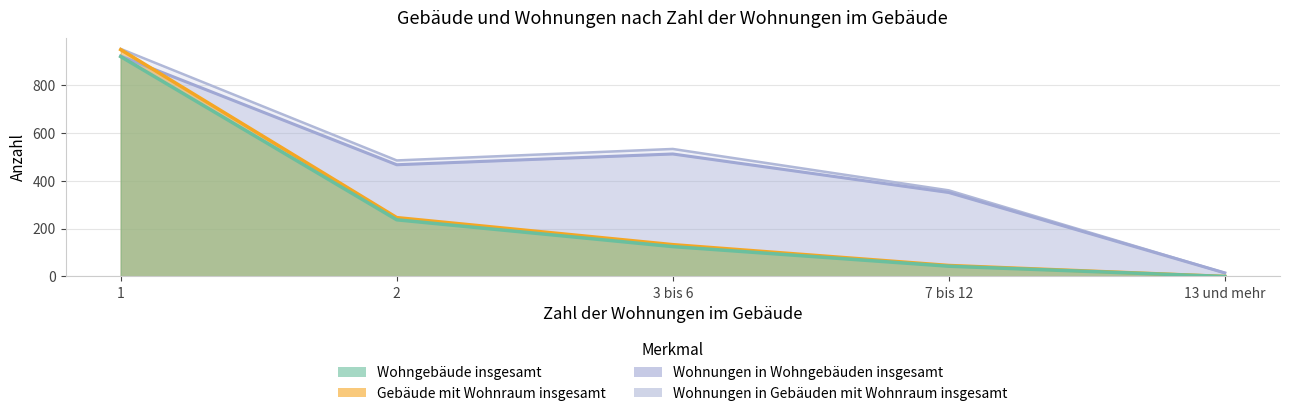

What is the difference between the highest and lowest values at 2?

248